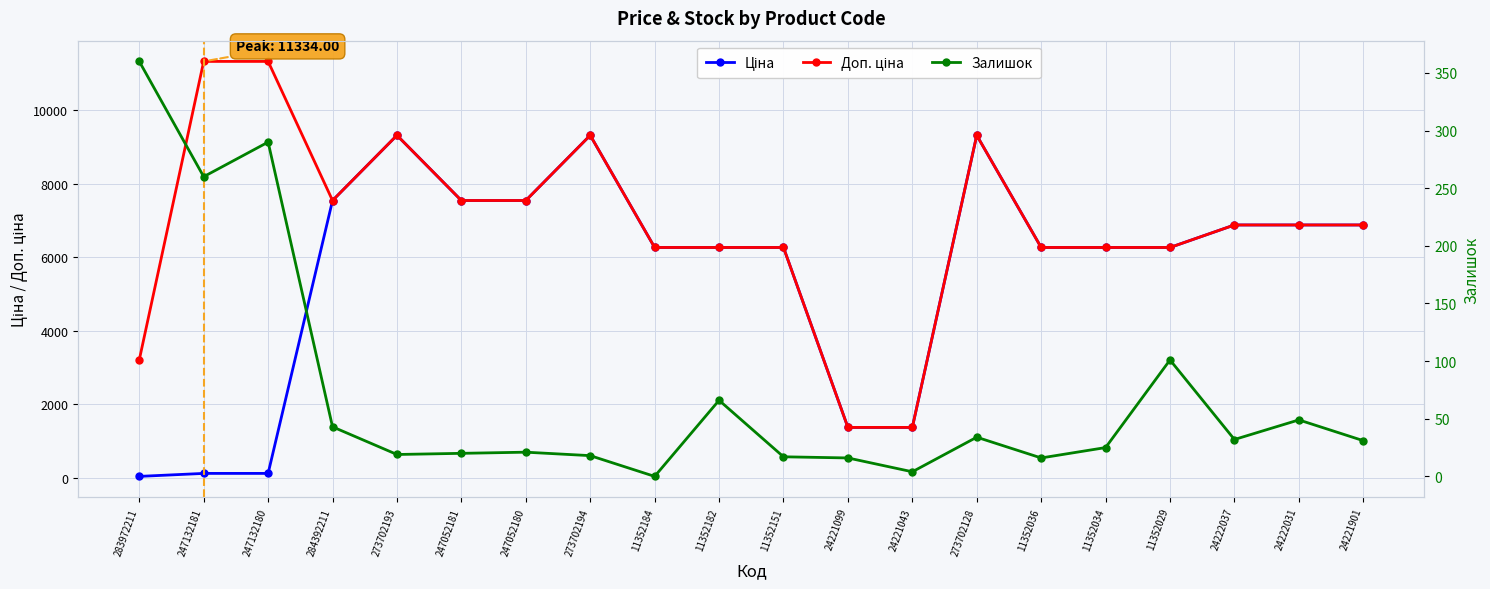

Reading left to right, transcribe all the data shown in this chart.

Ціна: 283972211=32.0	247132181=113.3	247132180=113.3	284392211=7545.9	273702193=9321.4	247052181=7545.9	247052180=7545.9	273702194=9321.4	11352184=6266.7	11352182=6266.7	11352151=6266.7	24221099=1366.3	24221043=1366.3	273702128=9321.4	11352036=6266.7	11352034=6266.7	11352029=6266.7	24222037=6879.5	24222031=6879.5	24221901=6879.5
Доп. ціна: 283972211=3205.0	247132181=11334.0	247132180=11334.0	284392211=7545.9	273702193=9321.4	247052181=7545.9	247052180=7545.9	273702194=9321.4	11352184=6266.7	11352182=6266.7	11352151=6266.7	24221099=1366.0	24221043=1366.0	273702128=9321.4	11352036=6266.7	11352034=6266.7	11352029=6266.7	24222037=6879.5	24222031=6879.5	24221901=6879.5
Залишок: 283972211=360.0	247132181=260.0	247132180=290.0	284392211=43.0	273702193=19.0	247052181=20.0	247052180=21.0	273702194=18.0	11352184=0.0	11352182=66.0	11352151=17.0	24221099=16.0	24221043=4.0	273702128=34.0	11352036=16.0	11352034=25.0	11352029=101.0	24222037=32.0	24222031=49.0	24221901=31.0